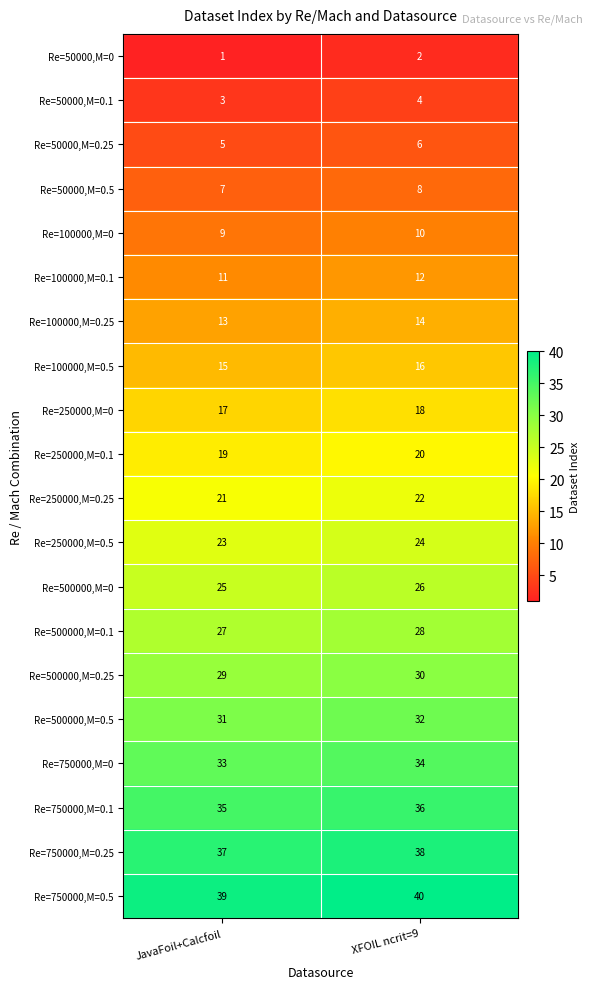

What is the difference between the highest and lowest values at XFOIL ncrit=9?

38